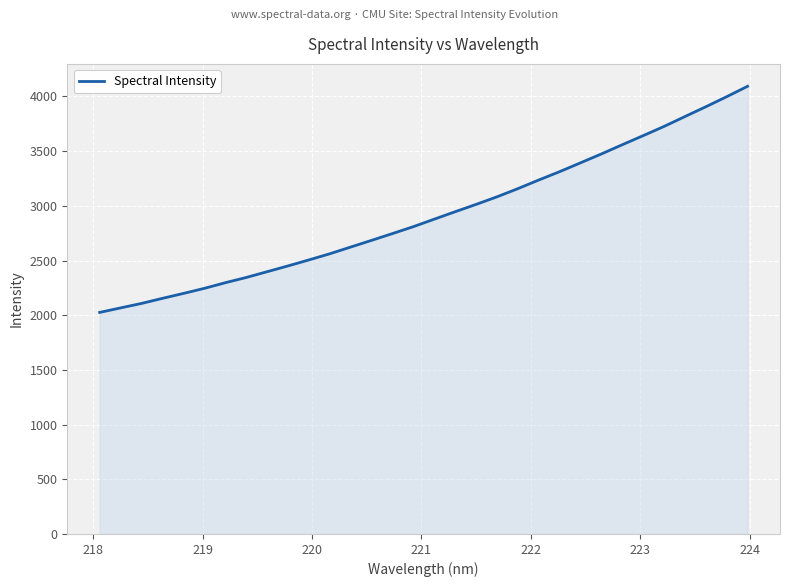

What is the difference between the maximum and minimum values?

2067.6